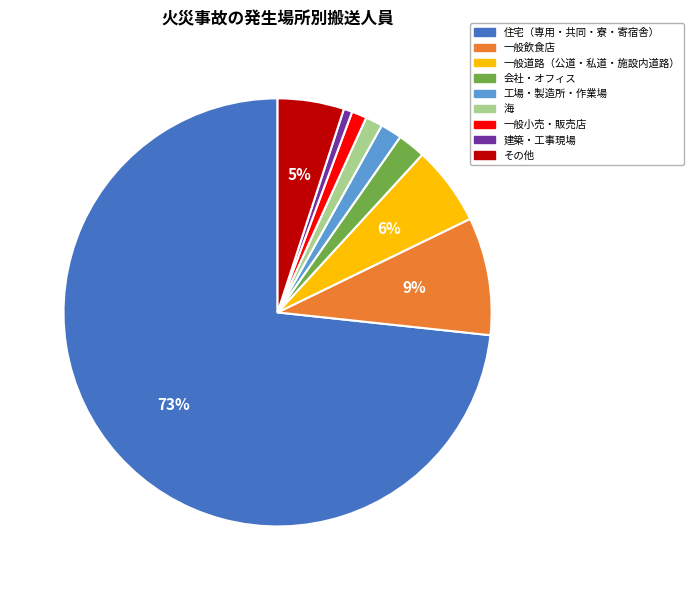

Which has a higher value, 一般小売・販売店 or 一般道路（公道・私道・施設内道路）?

一般道路（公道・私道・施設内道路）